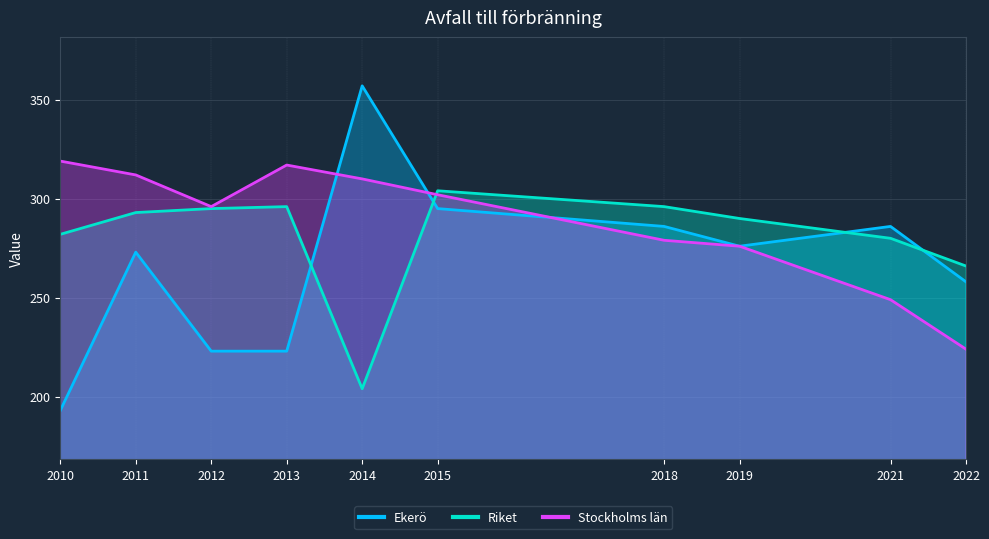

What value does the Stockholms län series have at 2022?

224